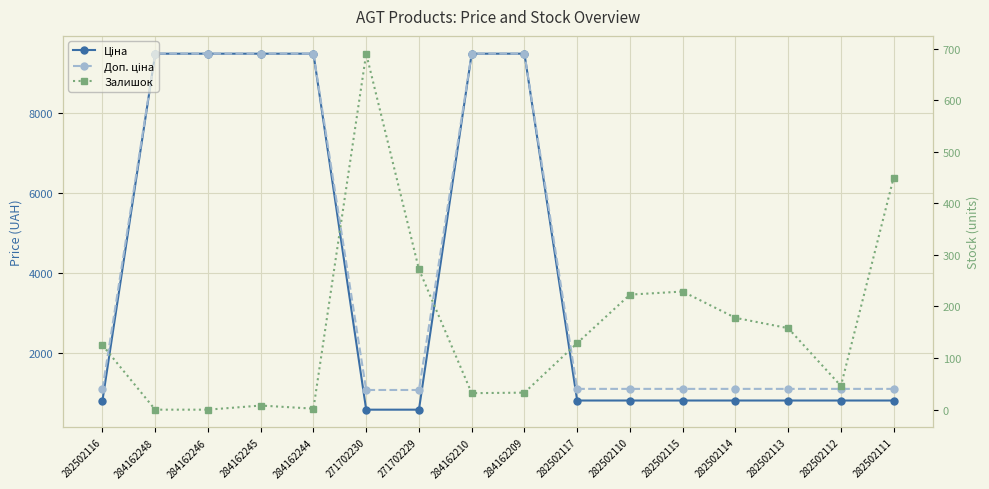

Does the chart display data point markers on the line(s)?

Yes